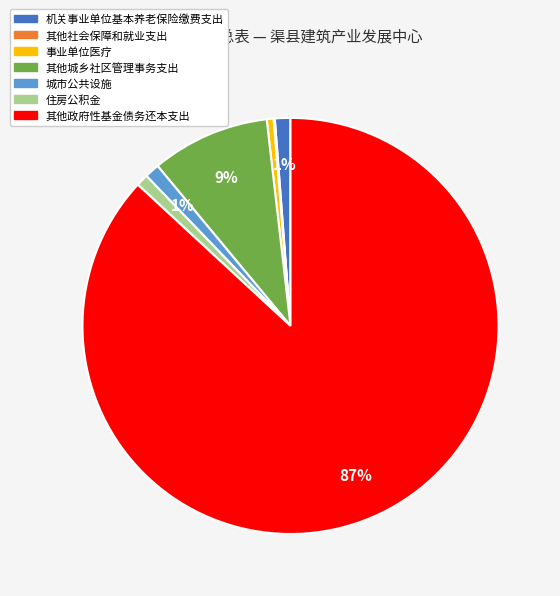

To the nearest percent, what is the difference between the largest and smallest slice percentages?

87%